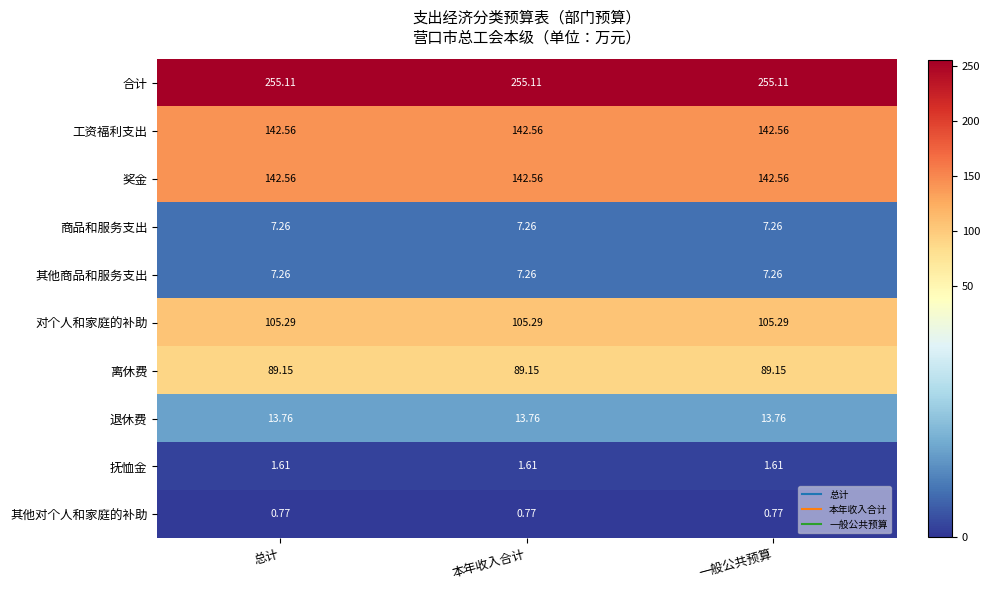

Which series has the largest total across all categories?

合计